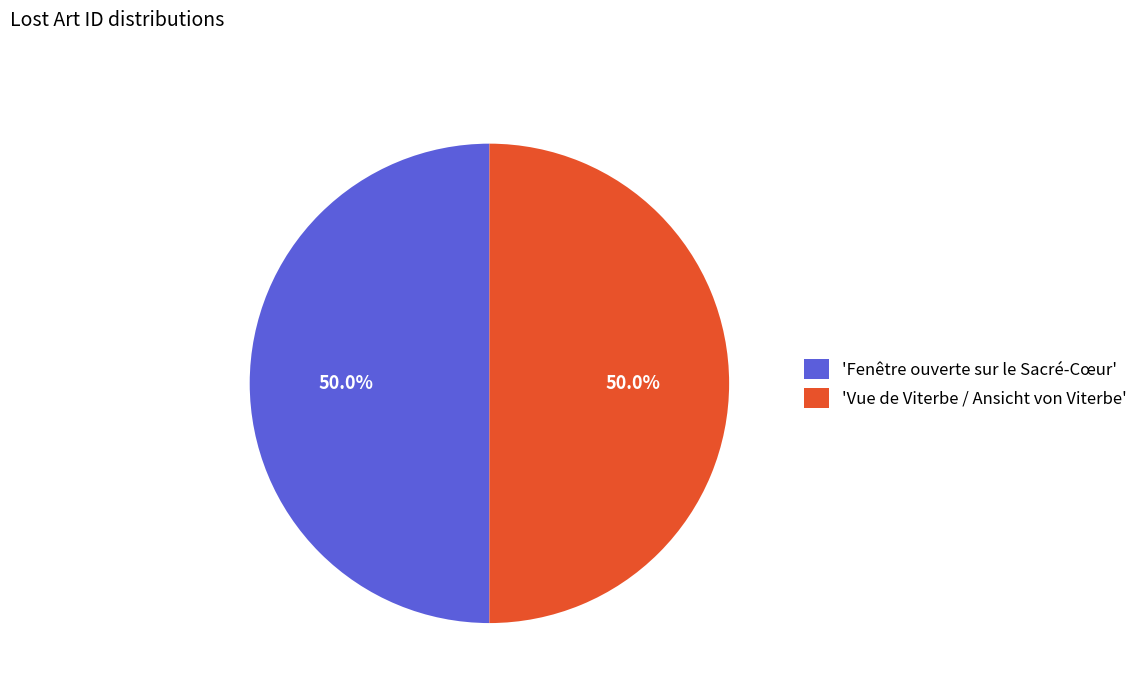

Do 'Fenêtre ouverte sur le Sacré-Cœur' and 'Vue de Viterbe / Ansicht von Viterbe' together represent more than half of the pie?

Yes